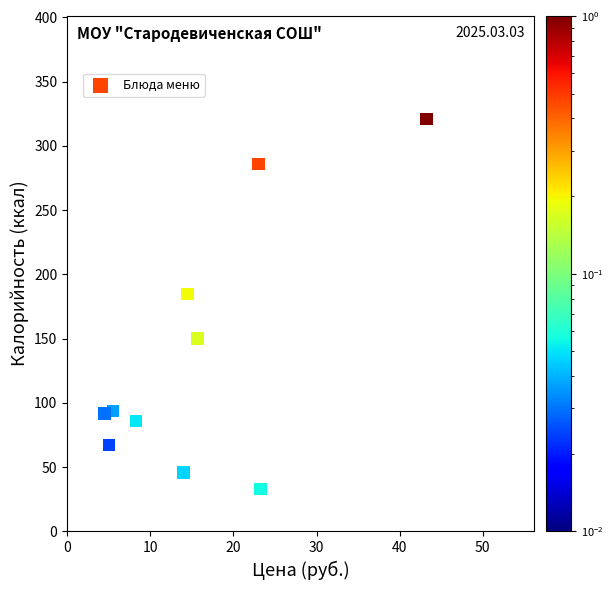

What Y value in the scatter plot is closest to 176?

184.8